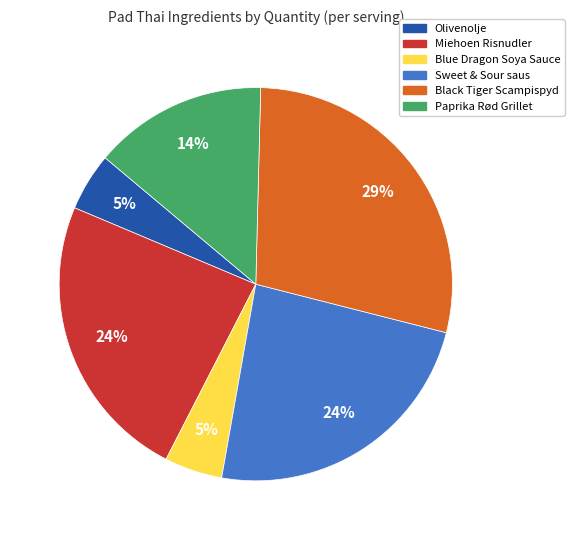

To the nearest percent, what portion does Miehoen Risnudler represent?

24%